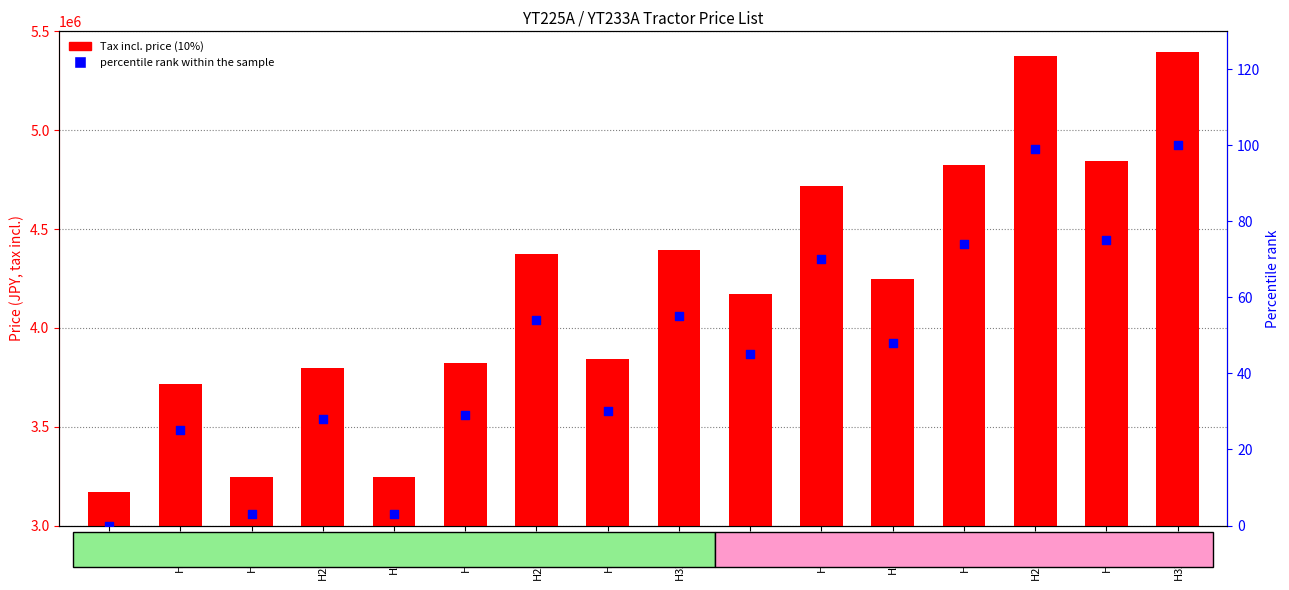

What are all the series names shown in the legend?

Tax incl. price (10%), percentile rank